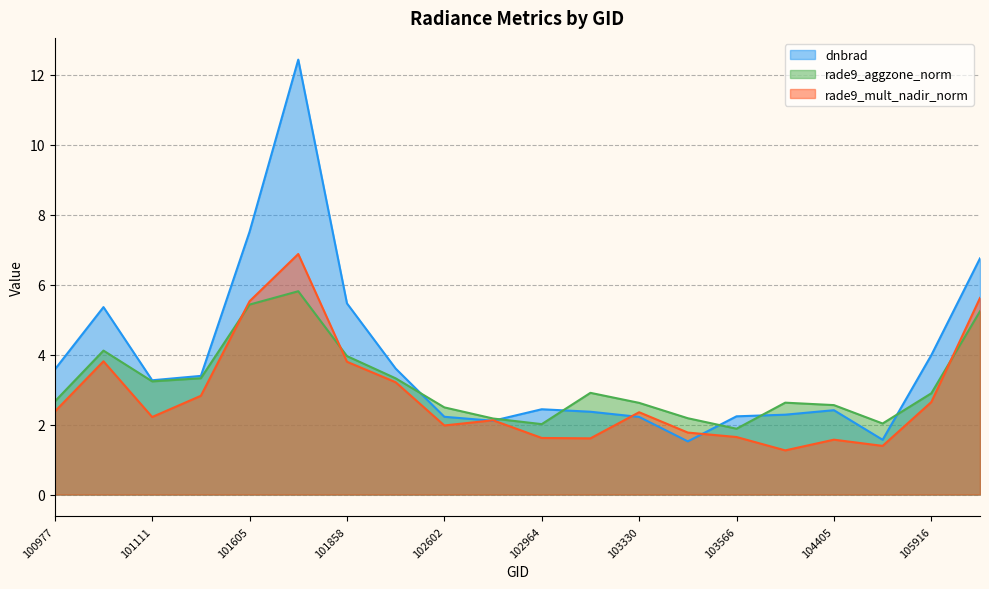

Which series ends up on top after the final intersection of dnbrad and rade9_mult_nadir_norm?

dnbrad